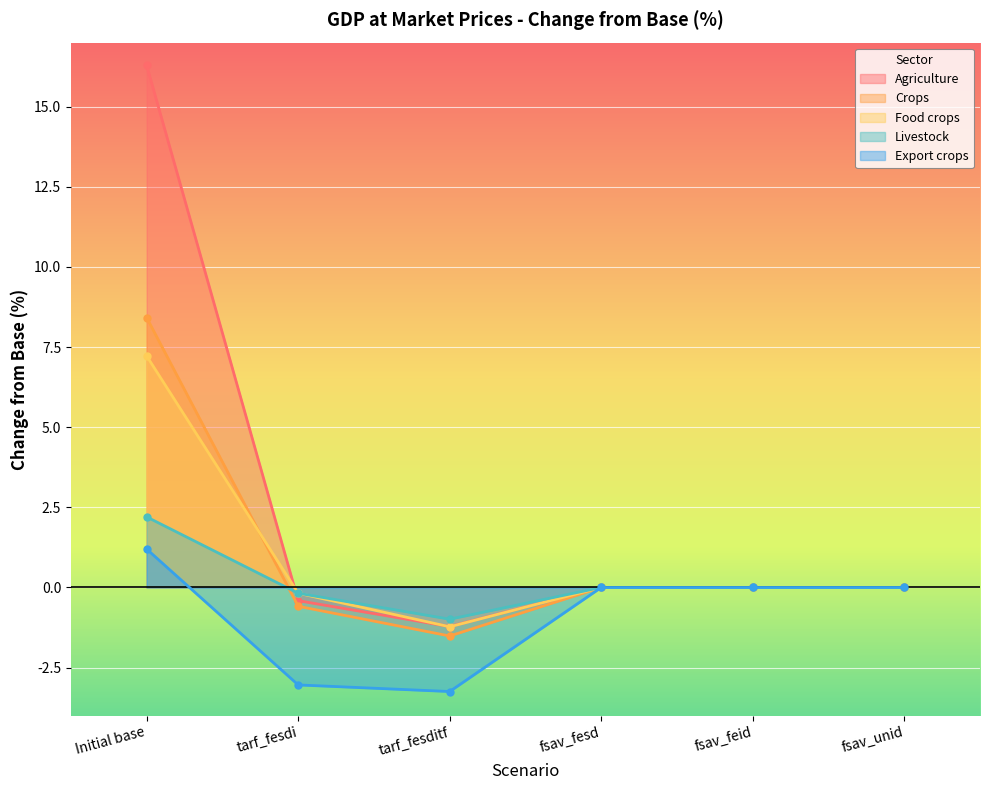

What are all the series names shown in the legend?

Agriculture, Crops, Food crops, Livestock, Export crops